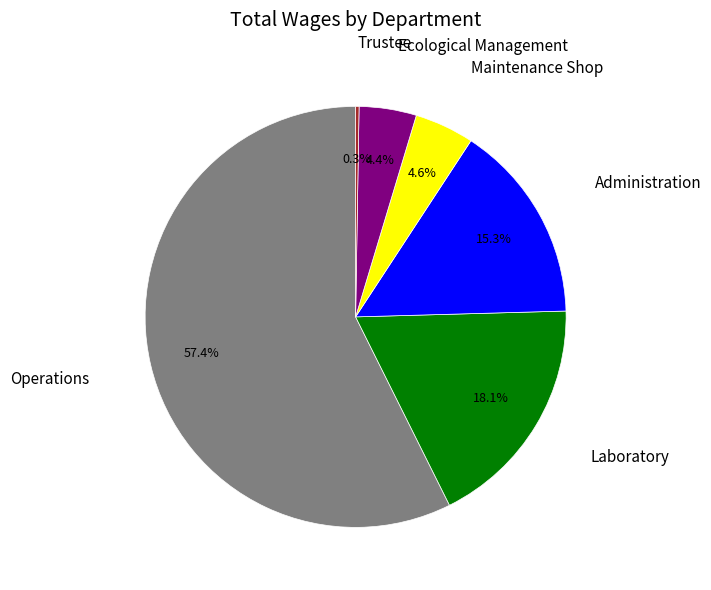

Does any single category account for the majority?

Yes